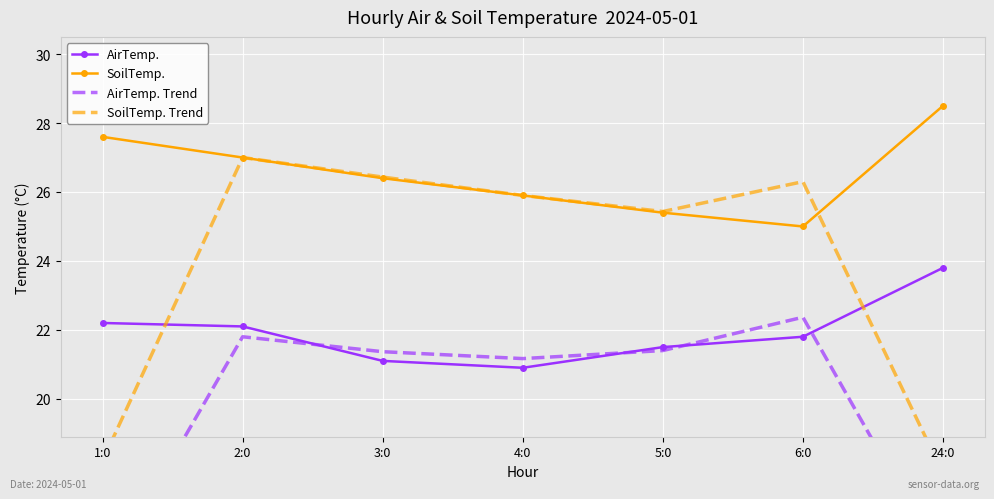

What position from the right is 1:0?

7